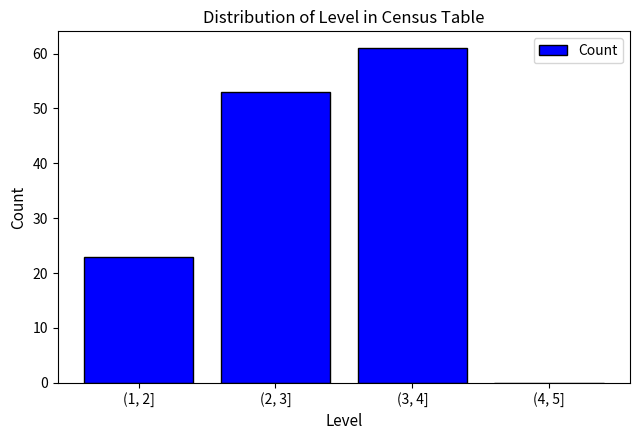

Reading right to left, list all the values displayed in this chart.

(4, 5]=0	(3, 4]=61	(2, 3]=53	(1, 2]=23